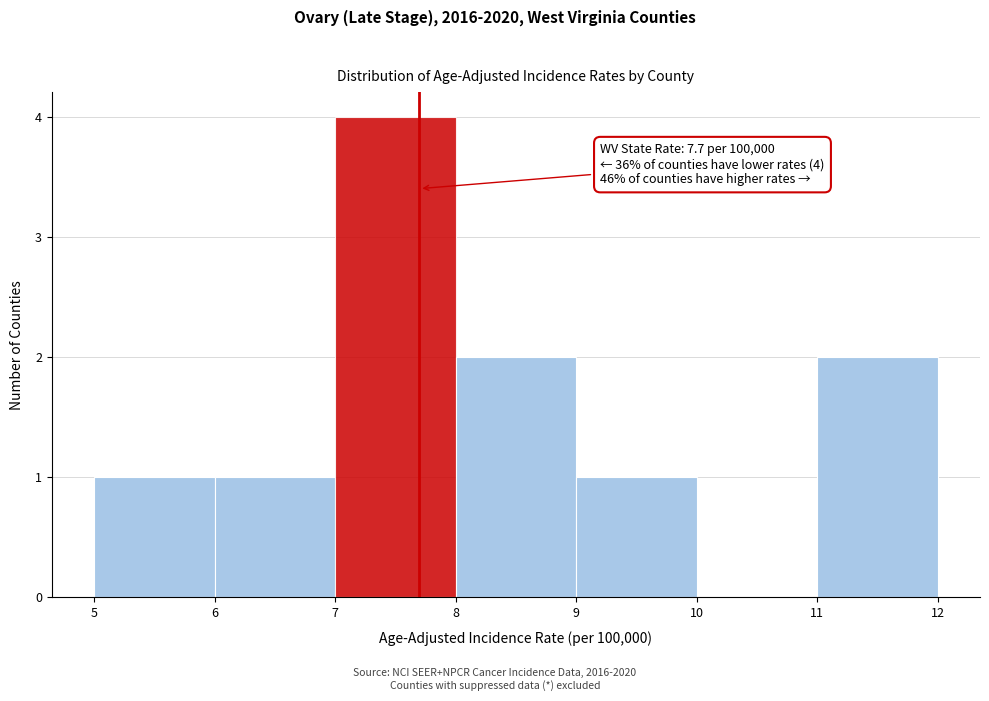

Over which range of the x-axis is the bar tallest?

7 to 8